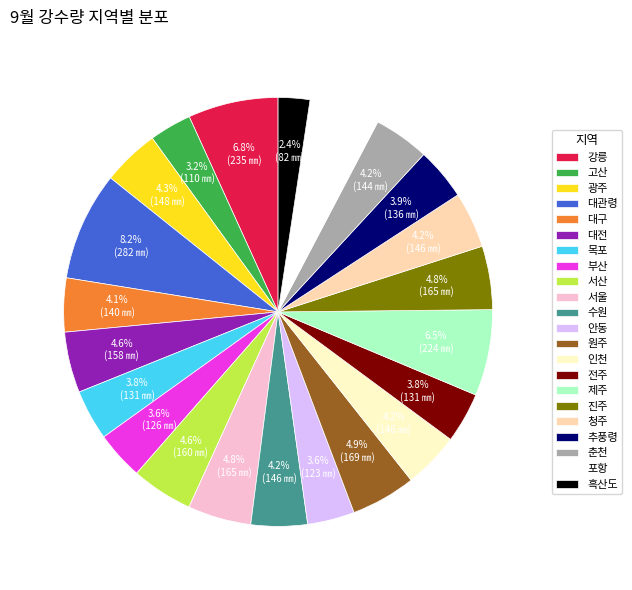

Is it true that 흑산도 is 14% of the pie?

False